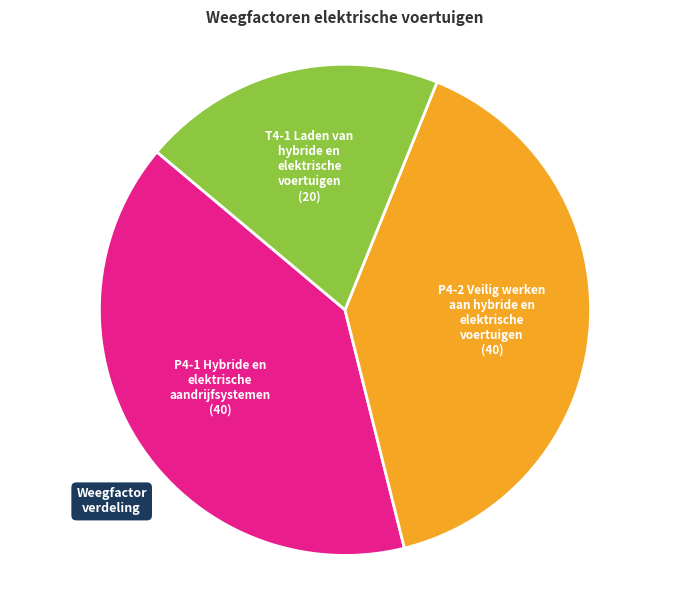

The T4-1 Laden van hybride en elektrische voertuigen slice represents 8% of the pie. True or false?

False